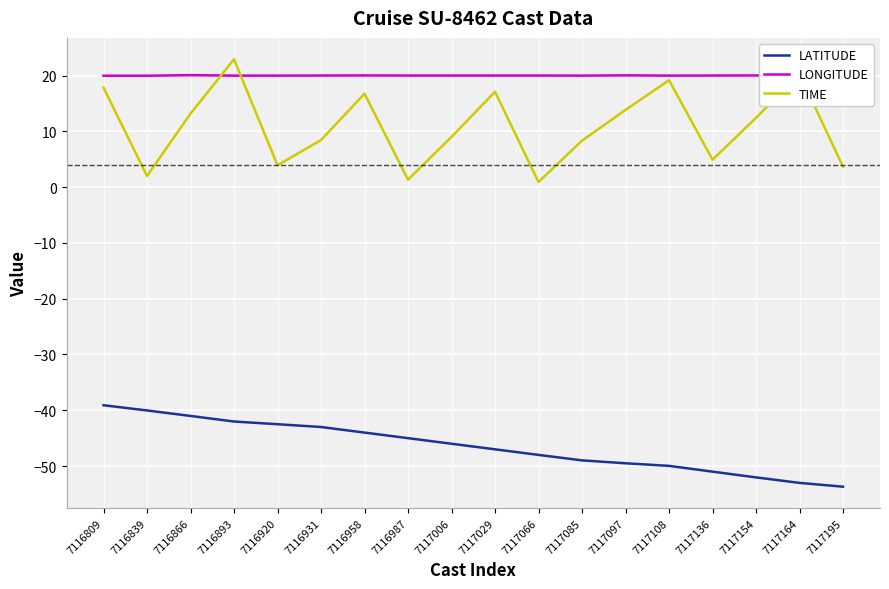

What is the sum of all LATITUDE values?

-835.9